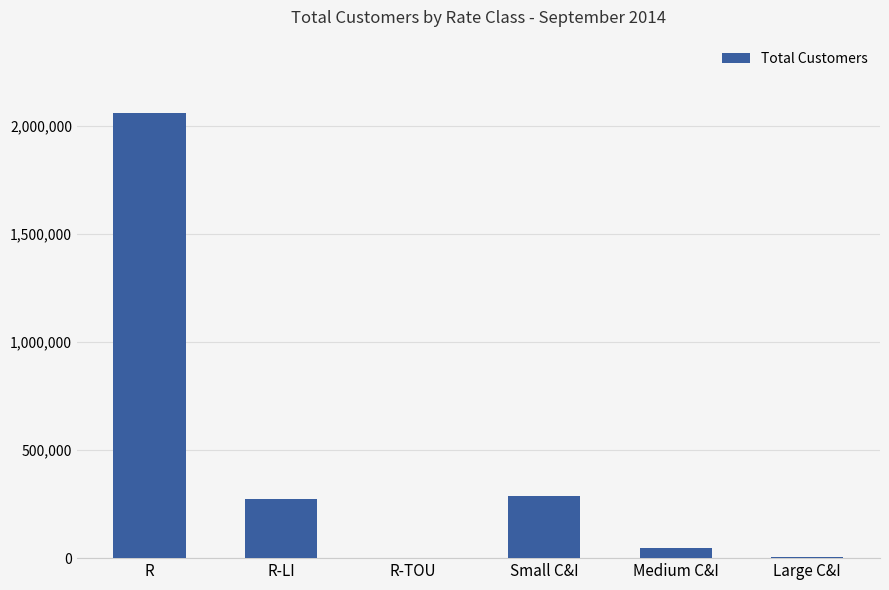

Does the chart contain stacked bars?

No